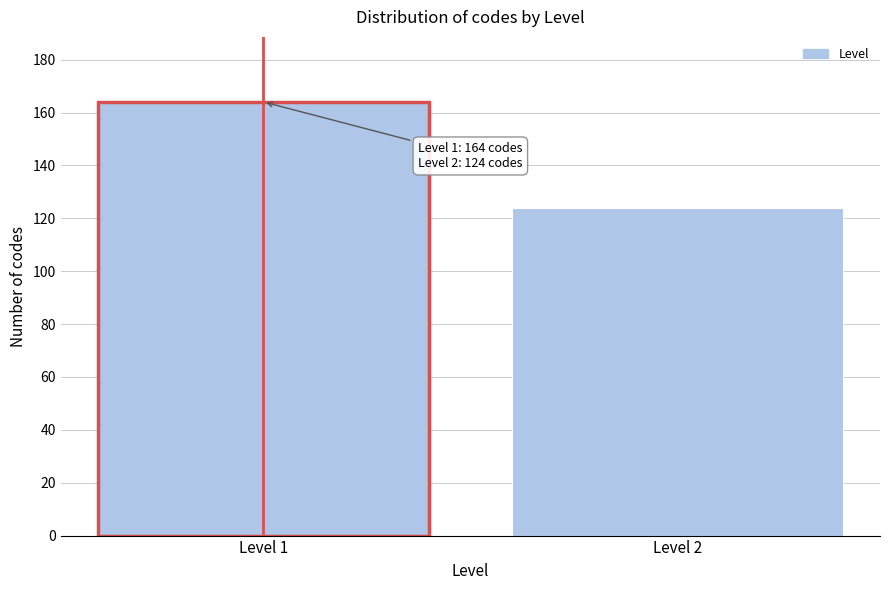

Reading right to left, list all the values displayed in this chart.

Level 2=124	Level 1=164